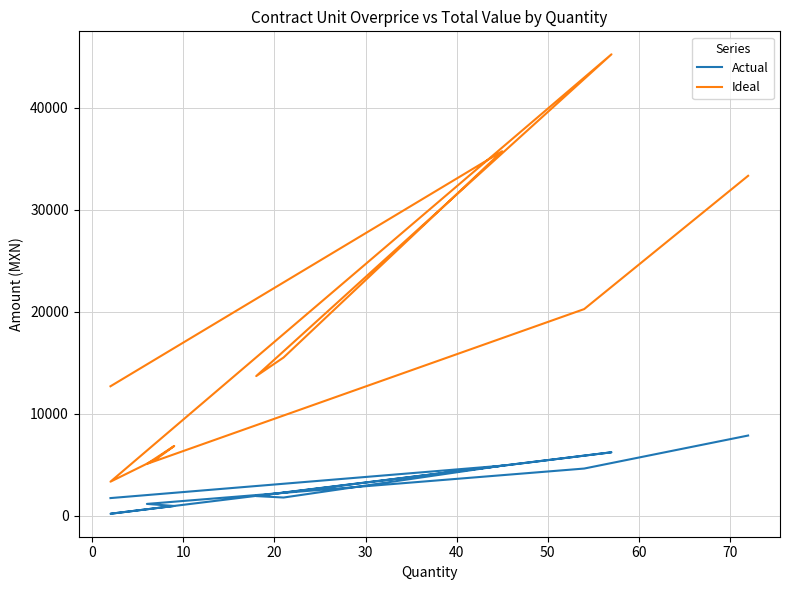

In Ideal, how many points are higher than both neighbors (excluding endpoints)?

3